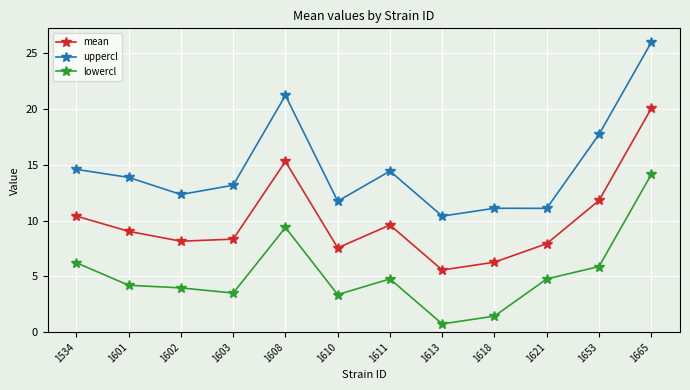

How many interior local peaks does the lowercl series have?

2